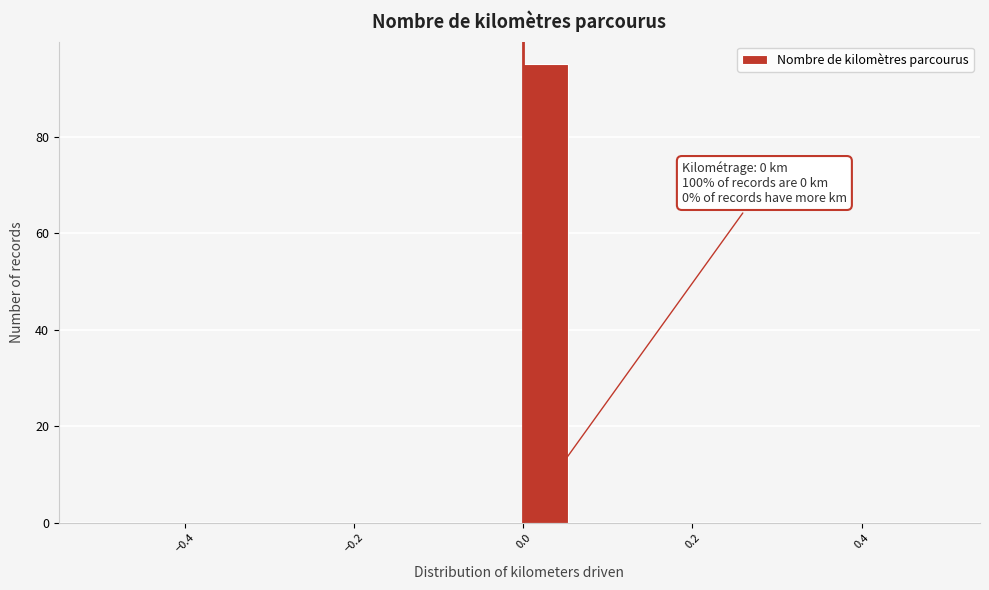

Read against the x-axis, roughly where is the centre of the tallest bar?

0.02